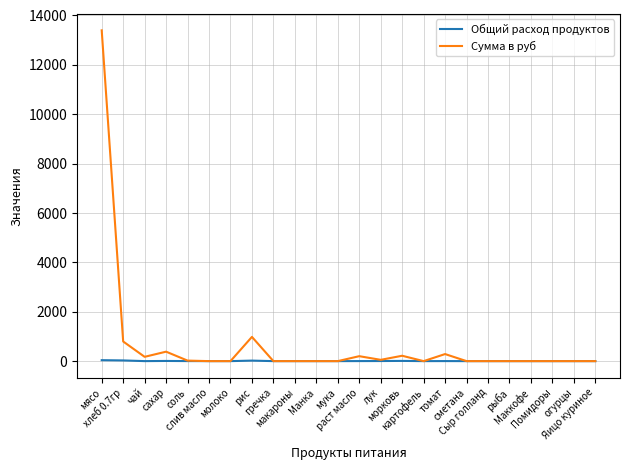

What is the difference between the maximum and minimum values in the Сумма в руб series?

13398.0